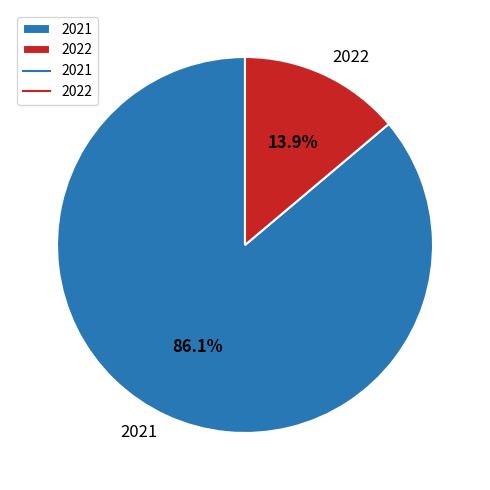

Is there a majority slice in this chart?

Yes